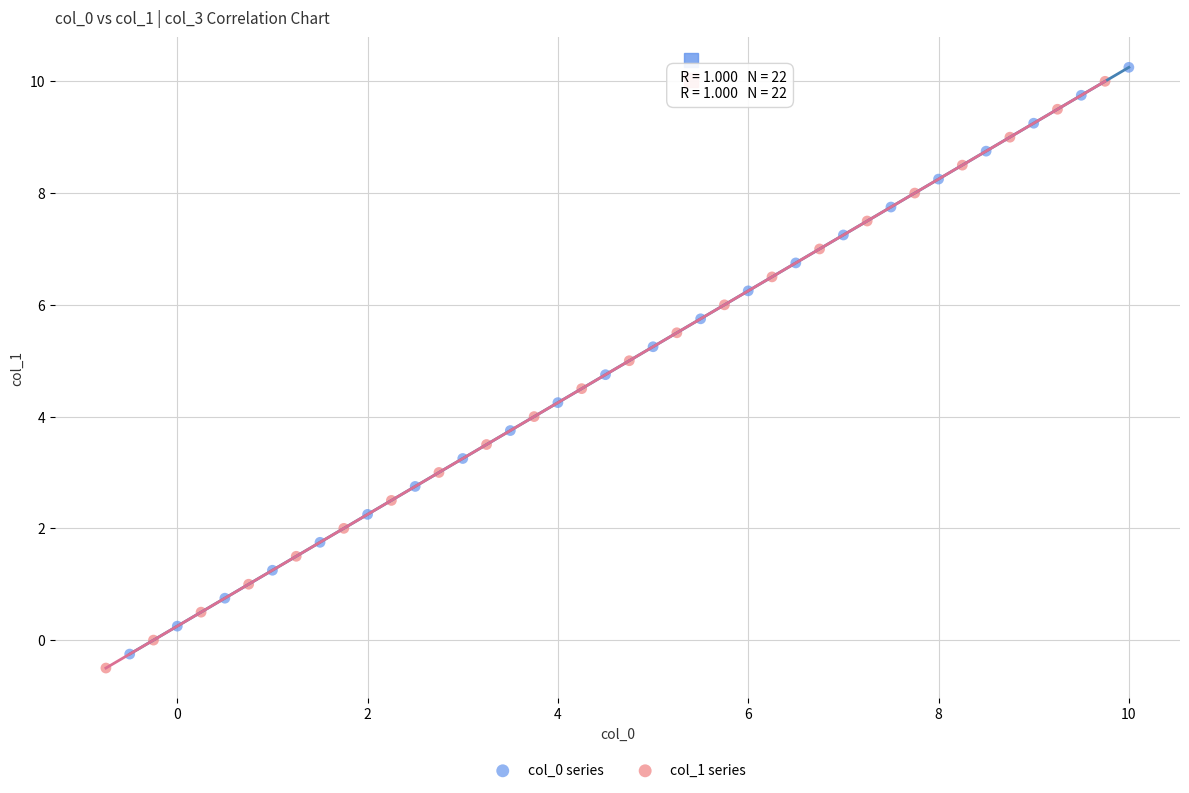

Which series contains the lowest Y value?

col_1 series